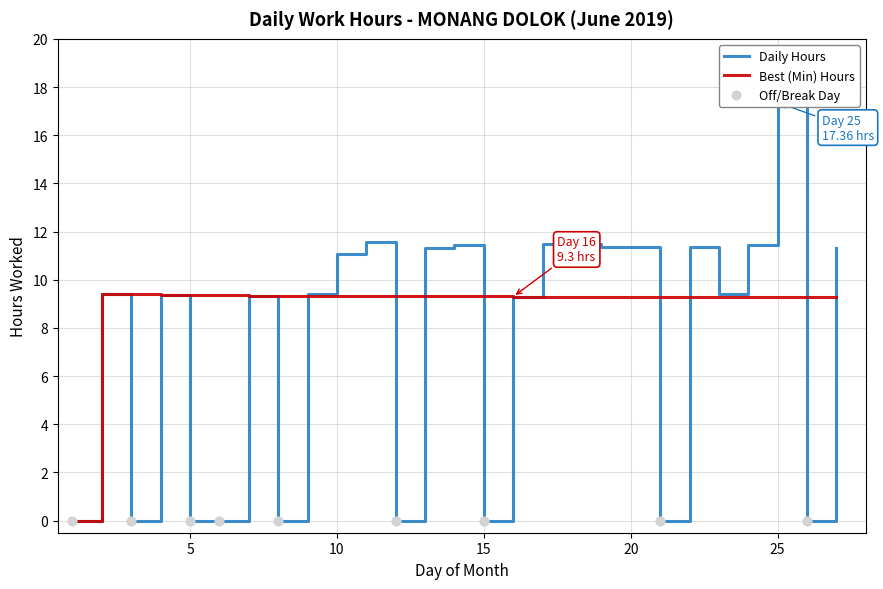

Which has a higher value, 24 or 10?

24